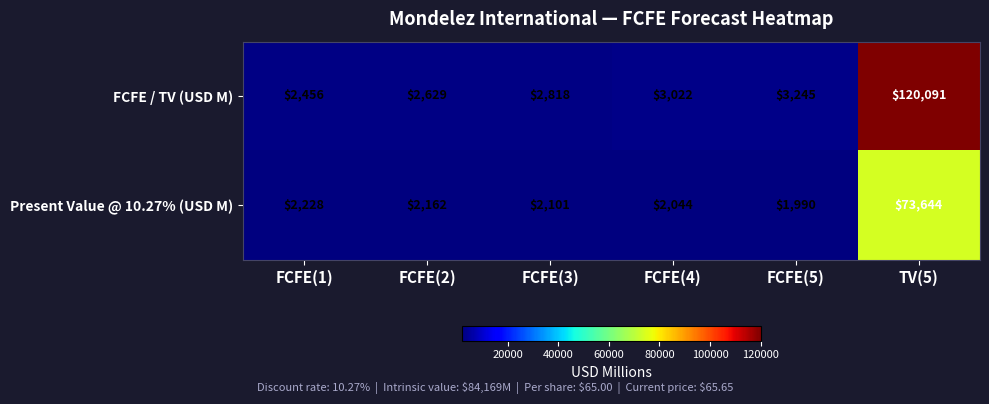

How many data points does each series have?

6